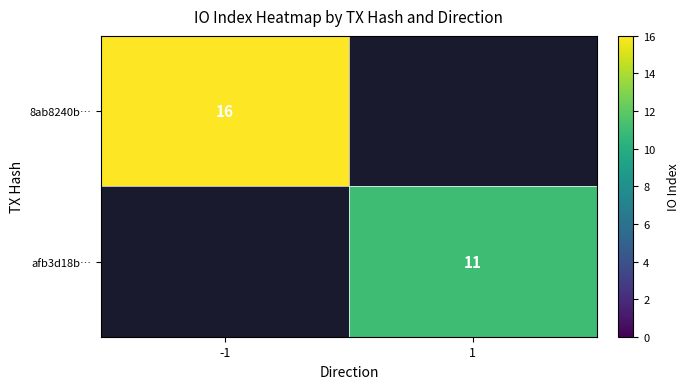

The value of 8ab8240b… at -1 is 16. True or false?

True